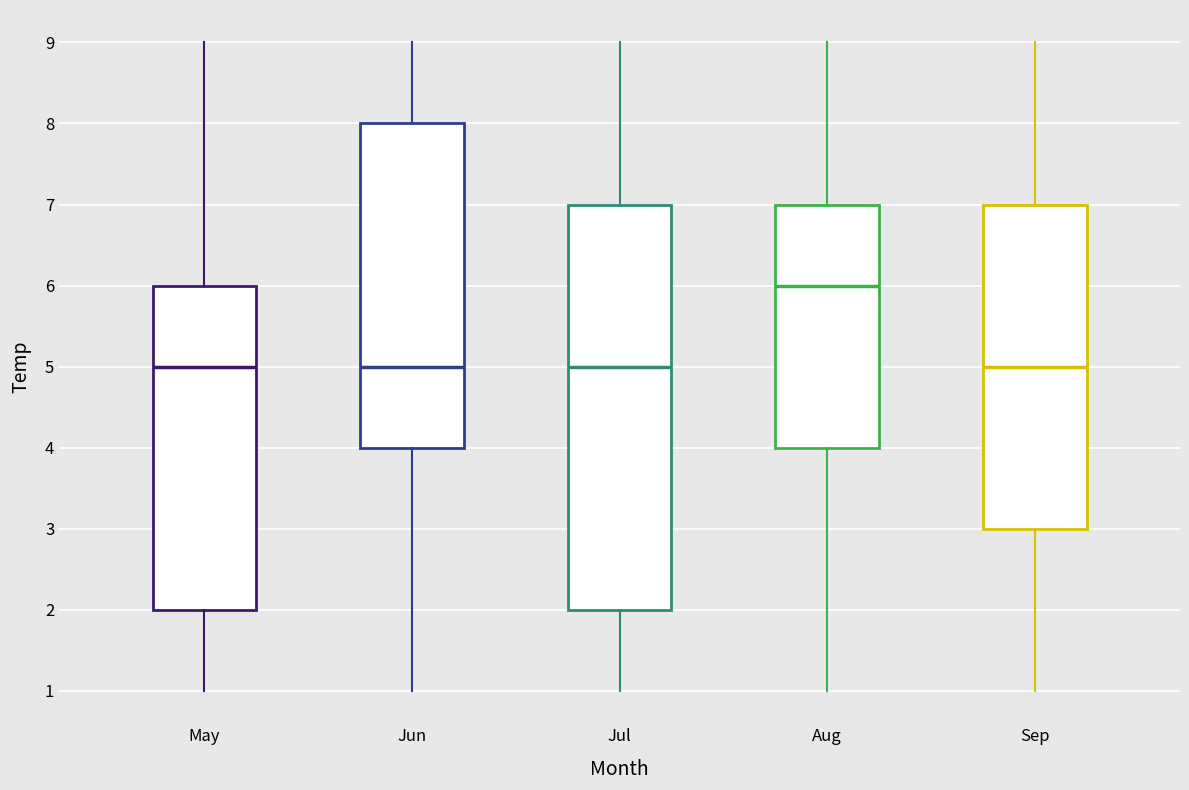

Which box has the highest median line?

Aug